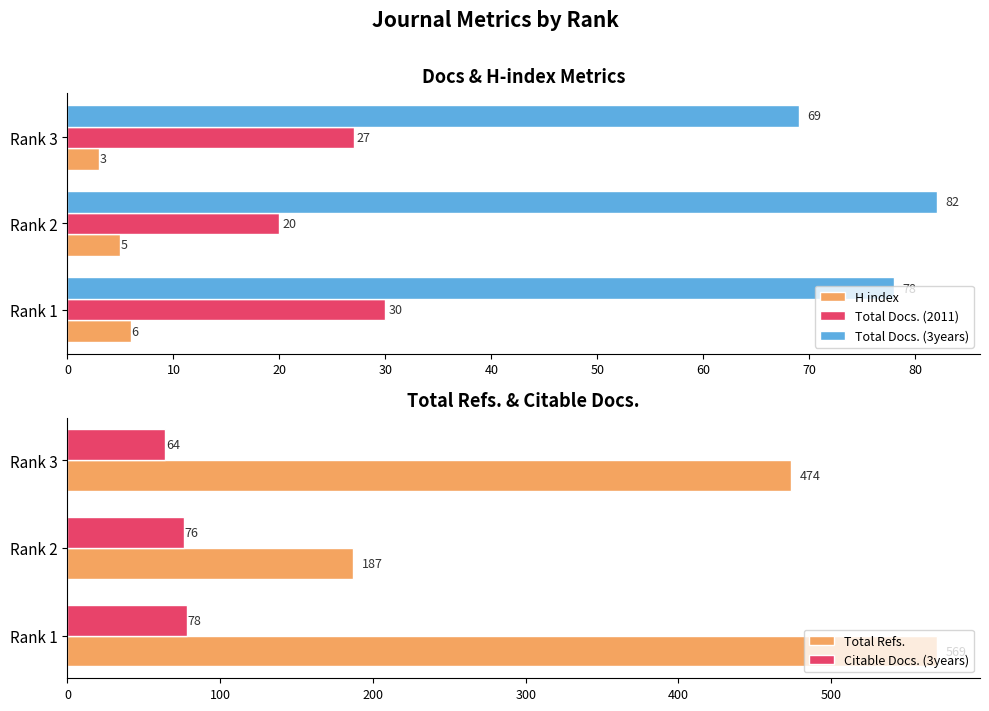

Count the number of data series in this chart.

5